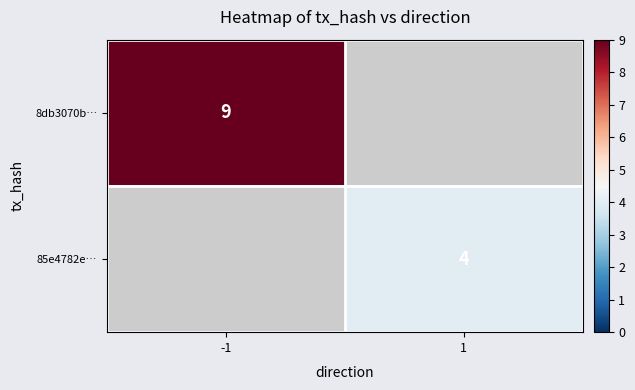

How many series are shown in this chart?

2